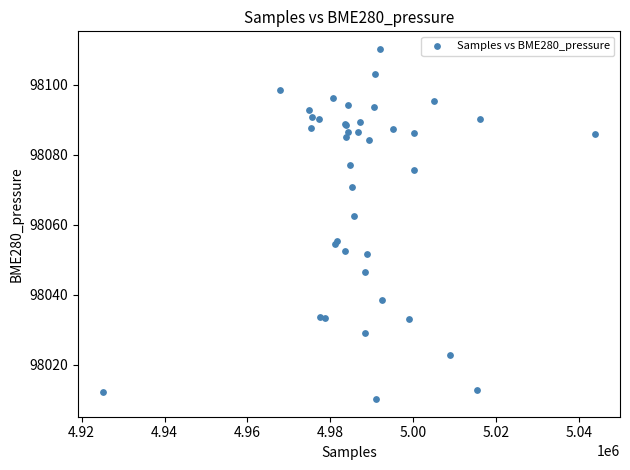

What Y value in the scatter plot is closest to 98060?

98062.6